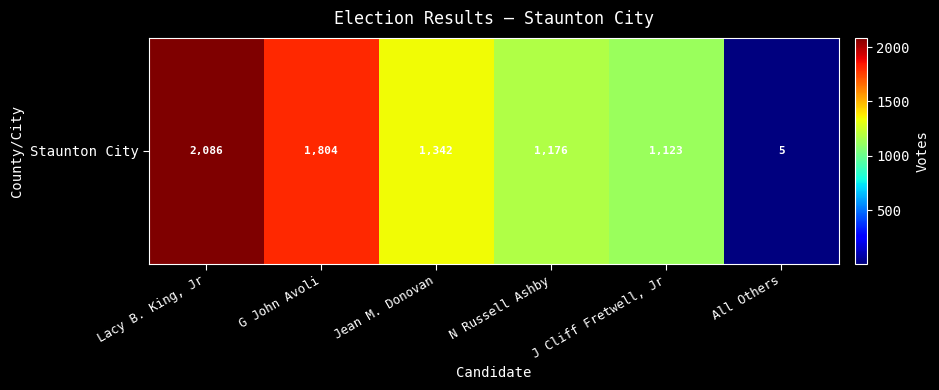

What is the average value?

1256